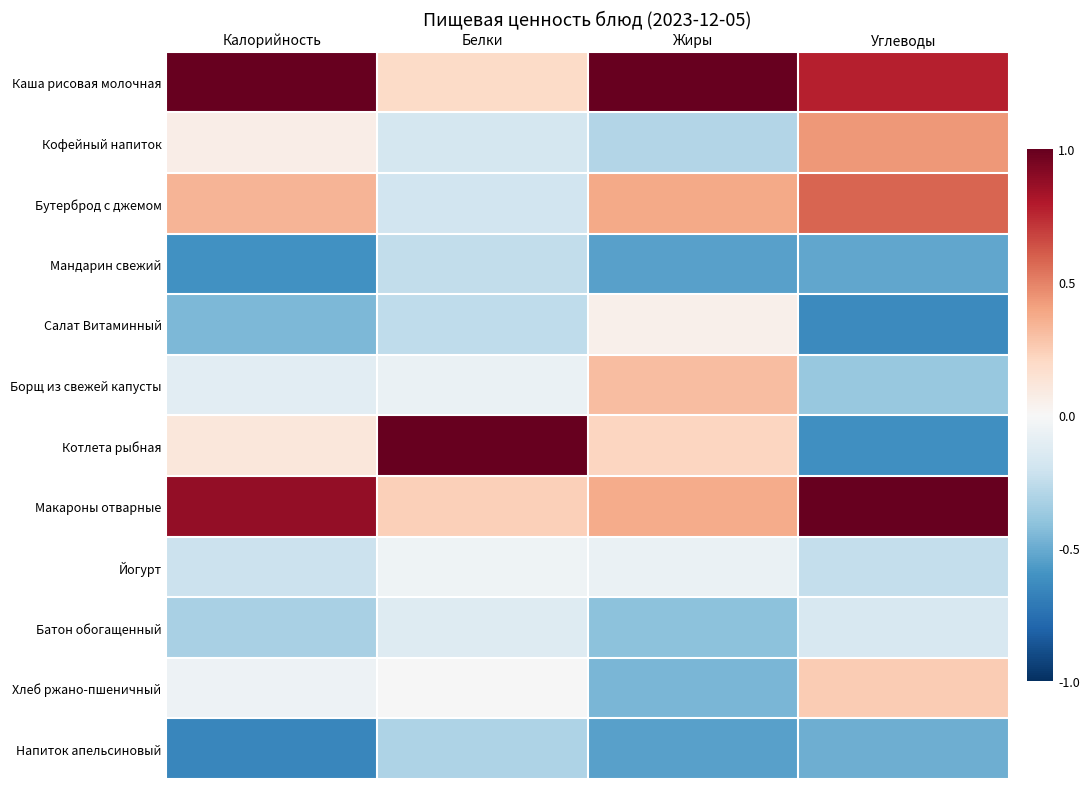

Which series has the largest range (max minus min)?

Котлета рыбная